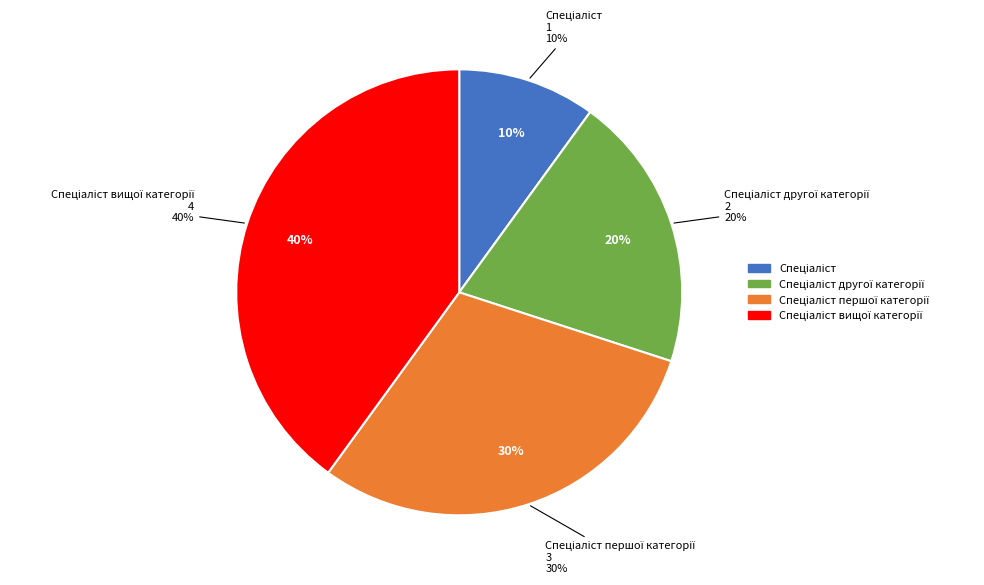

What percentage is the Спеціаліст вищої категорії slice, to the nearest percent?

40%